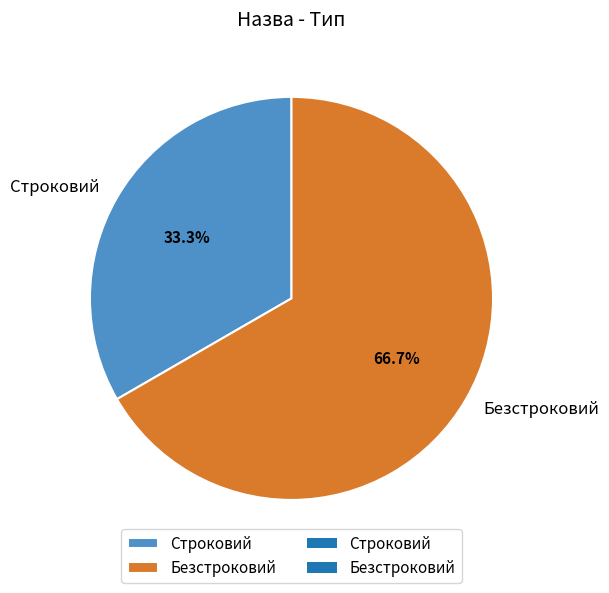

Combined, do Безстроковий and Строковий account for over 50%?

Yes